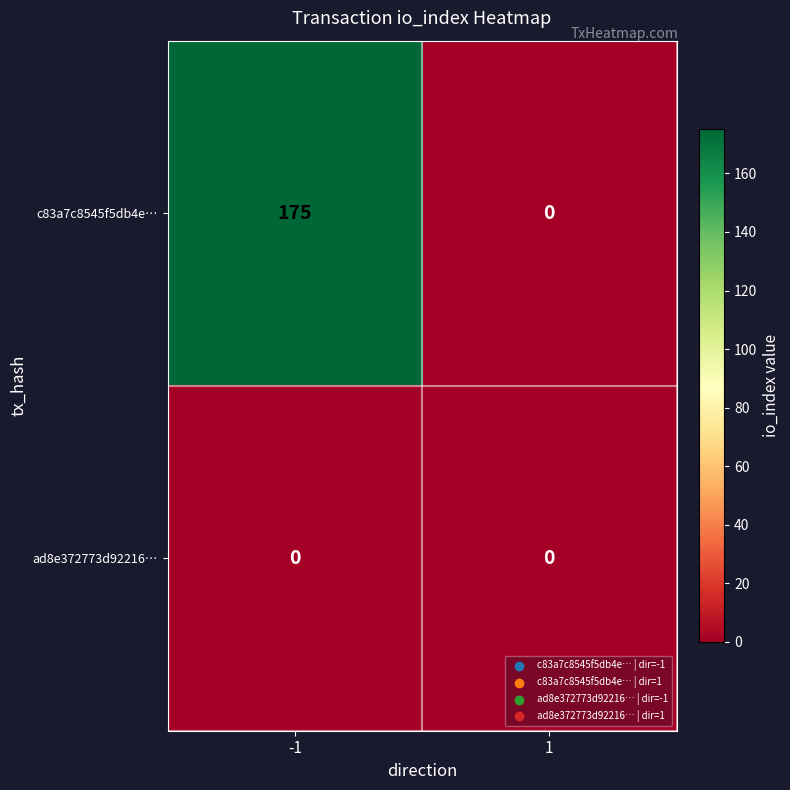

What is the greatest value displayed?

175